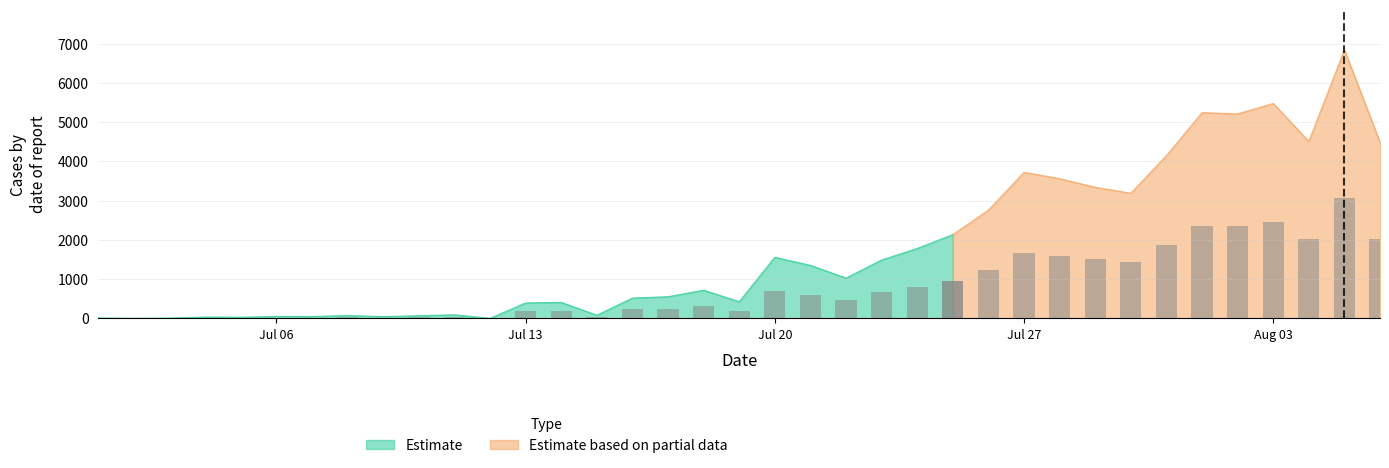

Is it true that Узбекистан equals 1 at 2020-07-17?

False